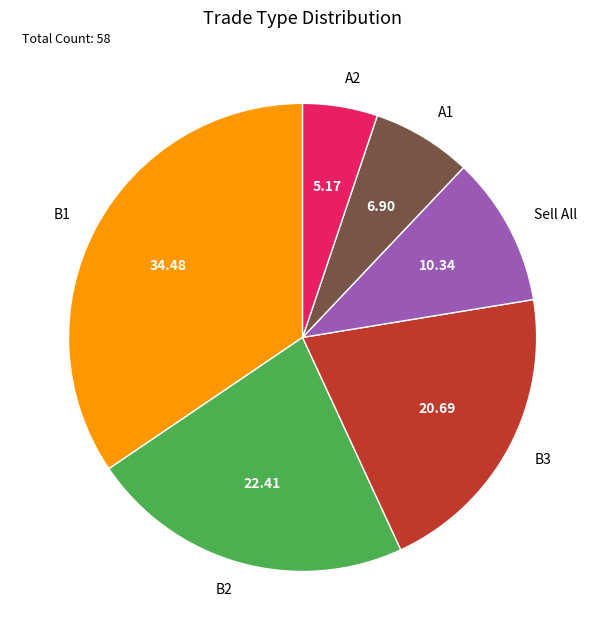

Does Sell All account for over 50% of the chart?

No